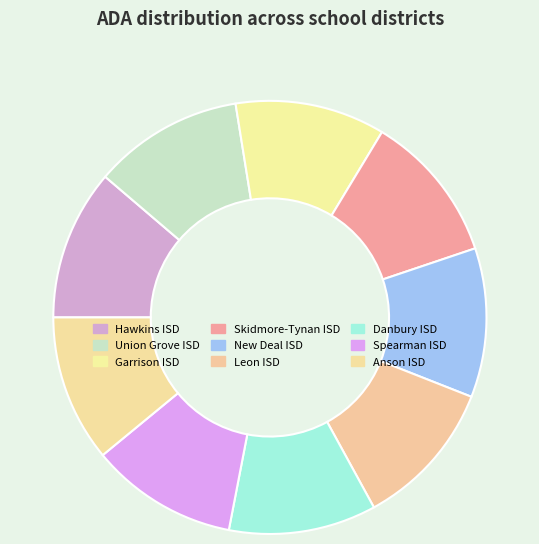

Is there any slice that represents more than half of the pie?

No